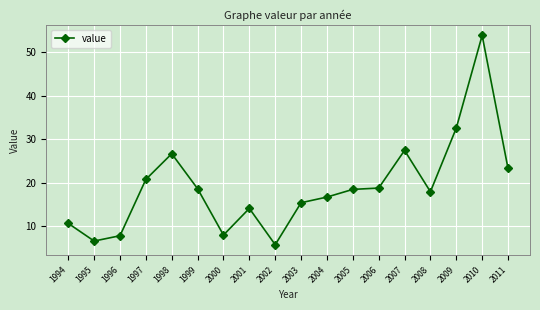

Read the value at 1999.

18.6